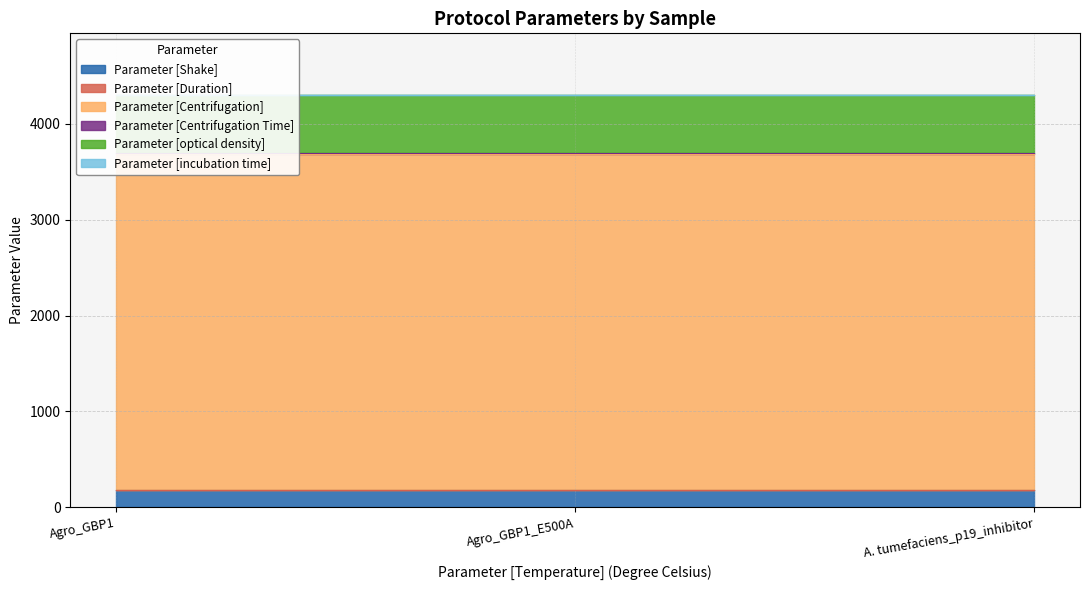

Does the chart have visible grid lines?

Yes